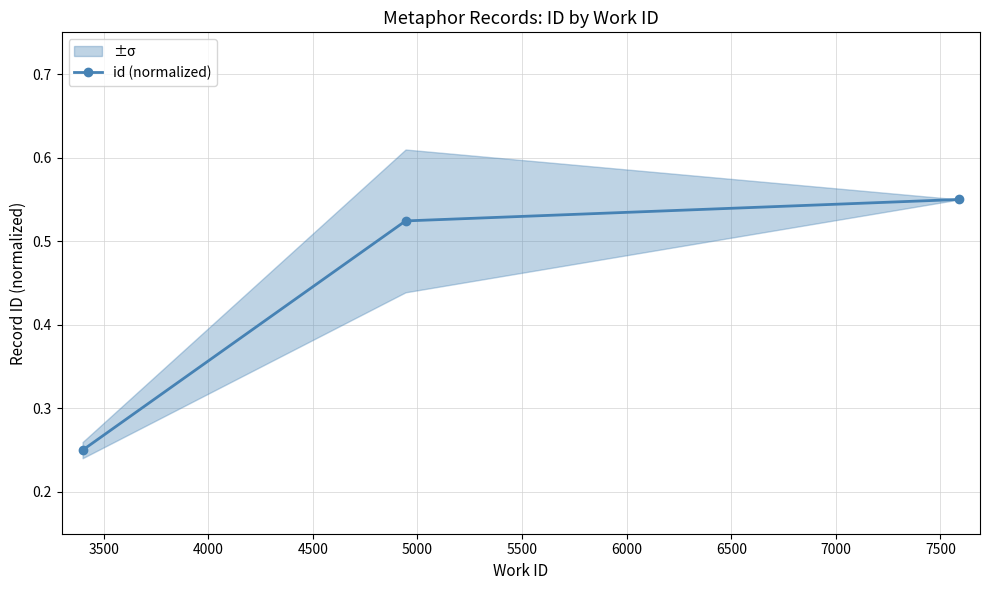

Count the id (normalized) values in the range 0 to 1.

3